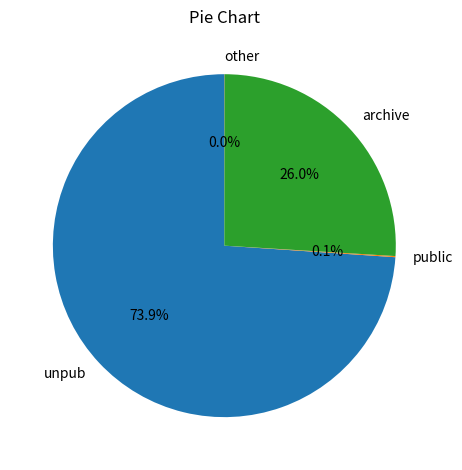

How much of the chart is everything except archive?

74.0%